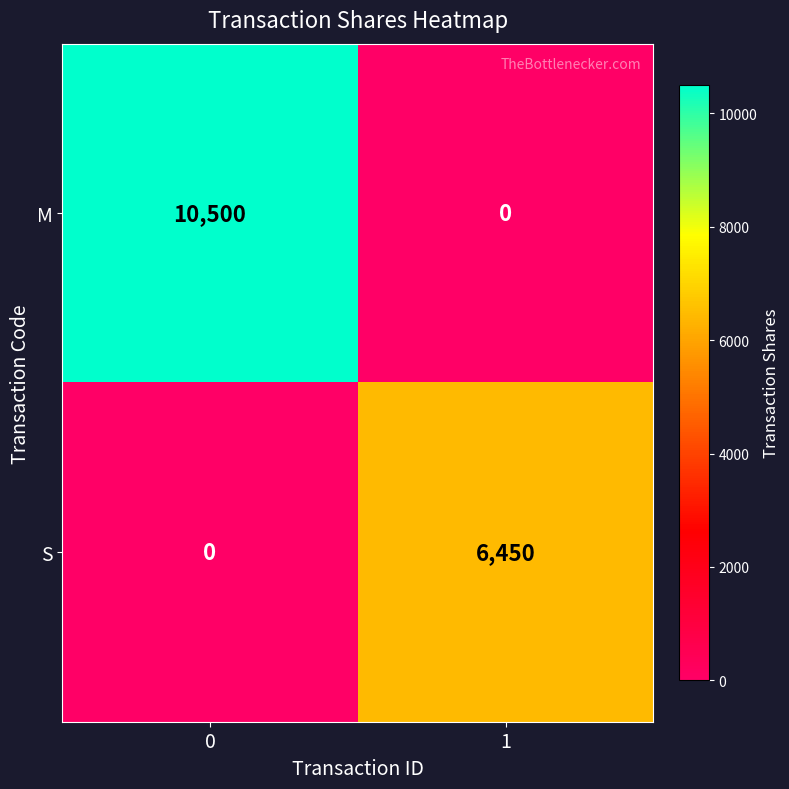

True or false: M has a value of -5074 at 1.

False